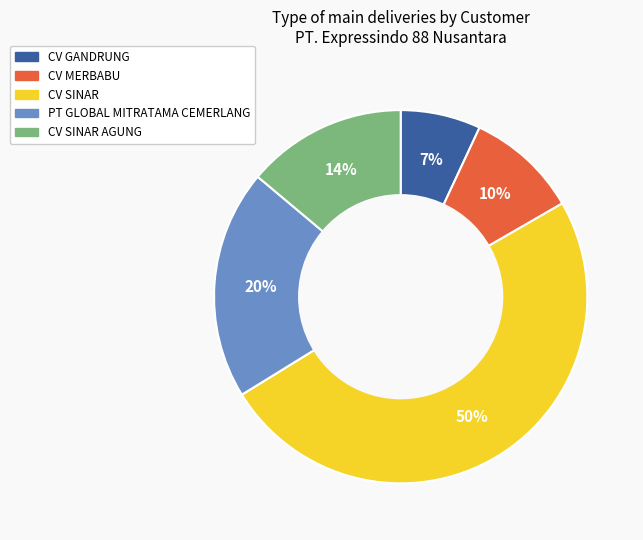

Does any single category account for the majority?

No